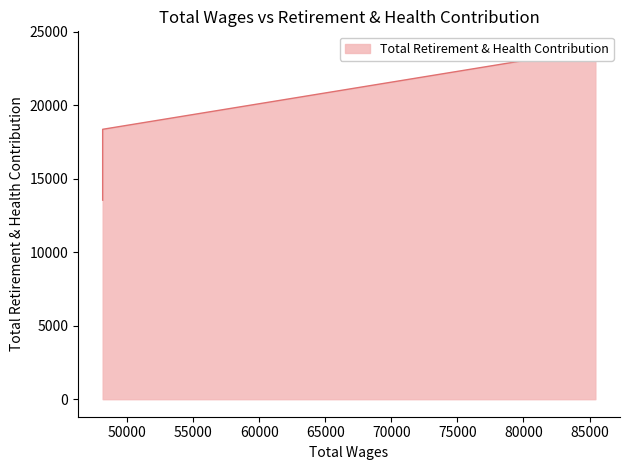

Approximately how many times larger is the value at 85444.0 compared to 48123.0?

1.8